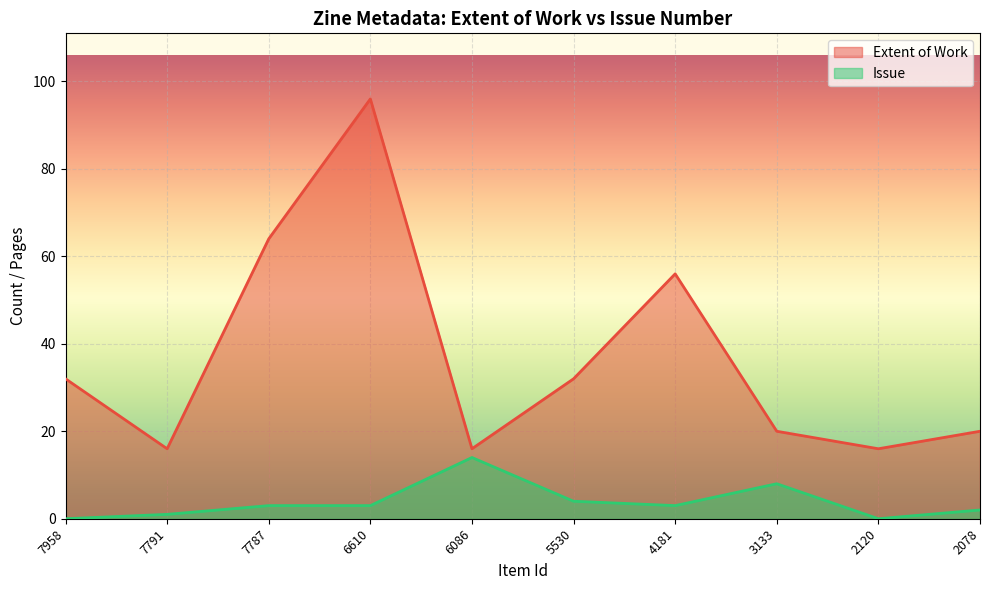

True or false: Extent of Work and Issue intersect in this chart.

False